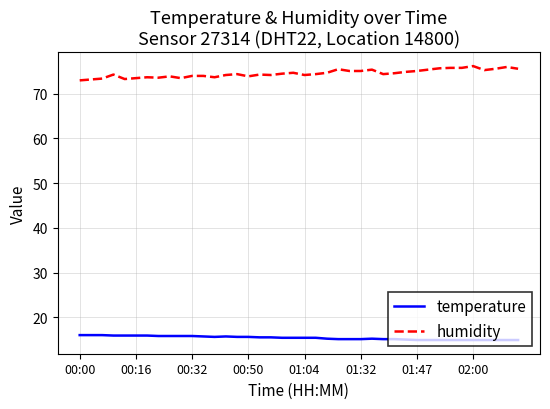

At how many categories does at least one series exceed 15?

40